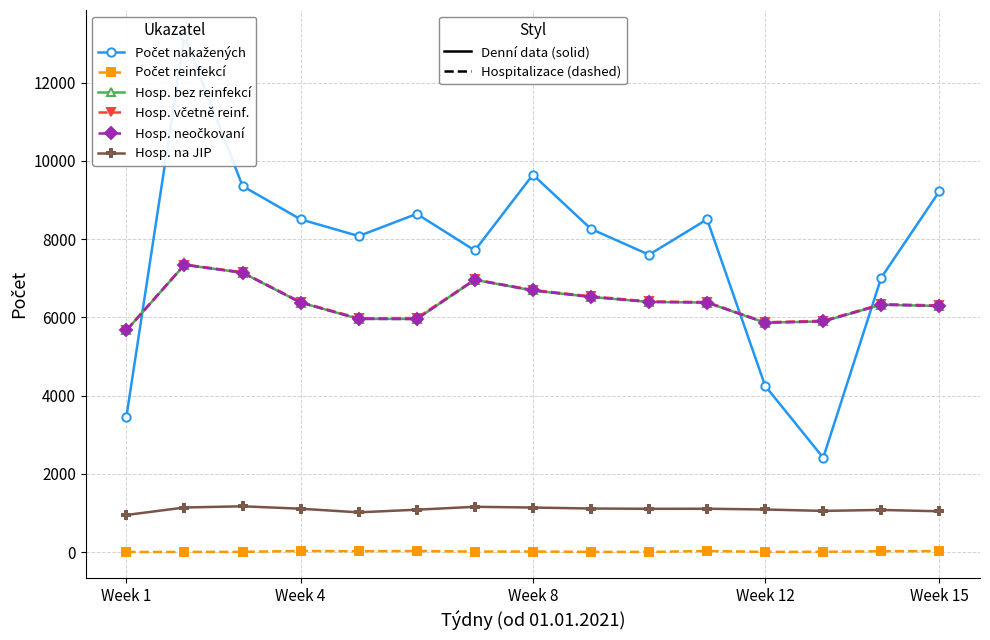

Count the number of categories in the chart.

15